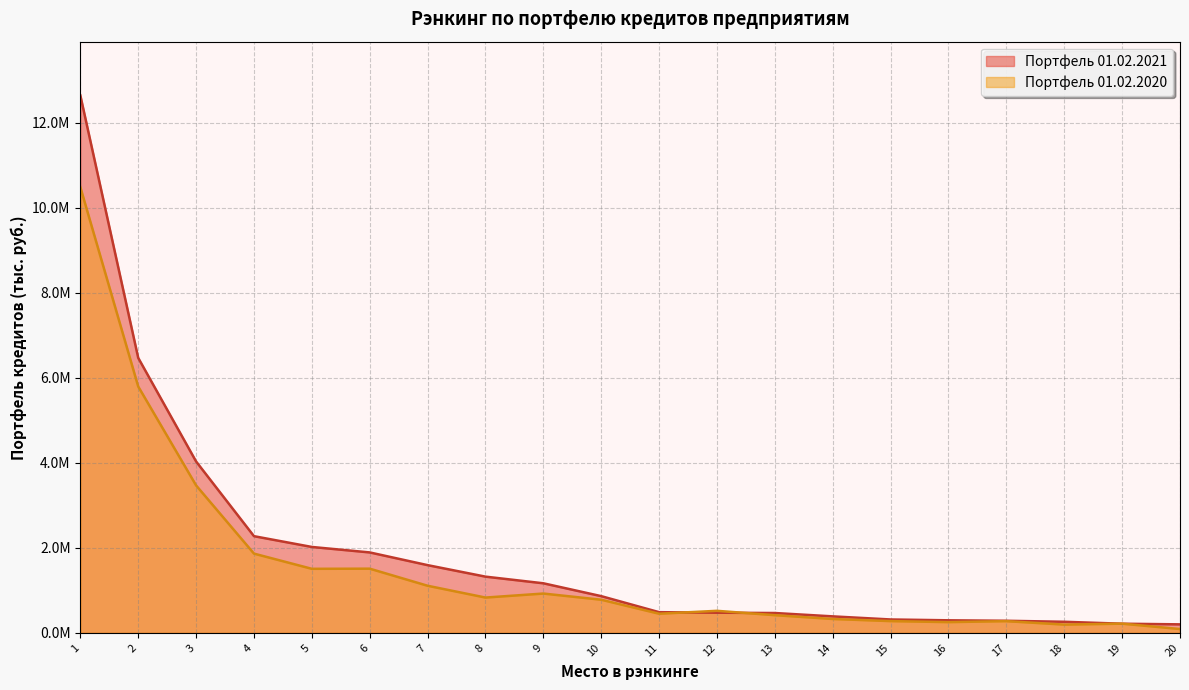

Which series has the largest total across all categories?

Портфель 01.02.2021